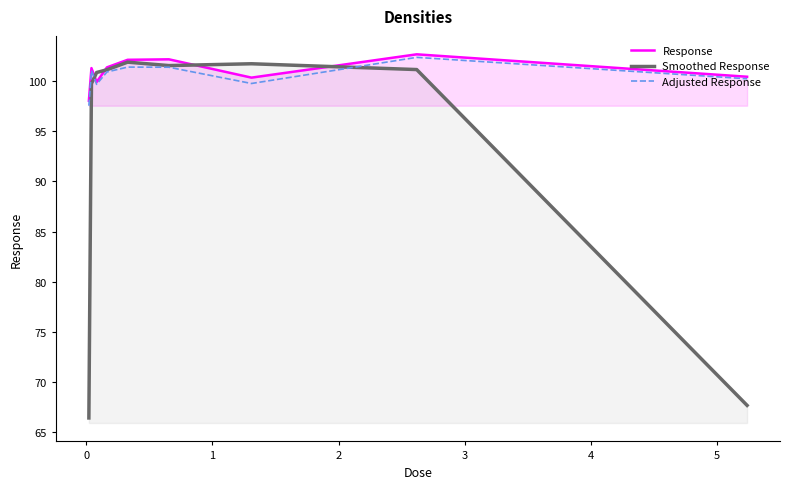

Which category has the highest value in the Smoothed Response series?

3